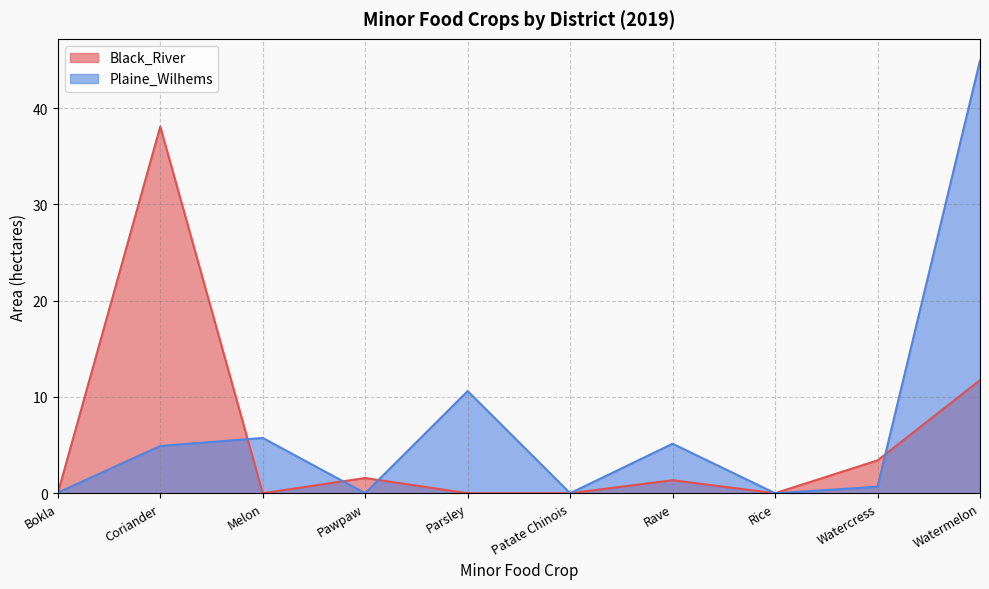

True or false: Plaine_Wilhems has a value of 0.1 at Bokla.

True